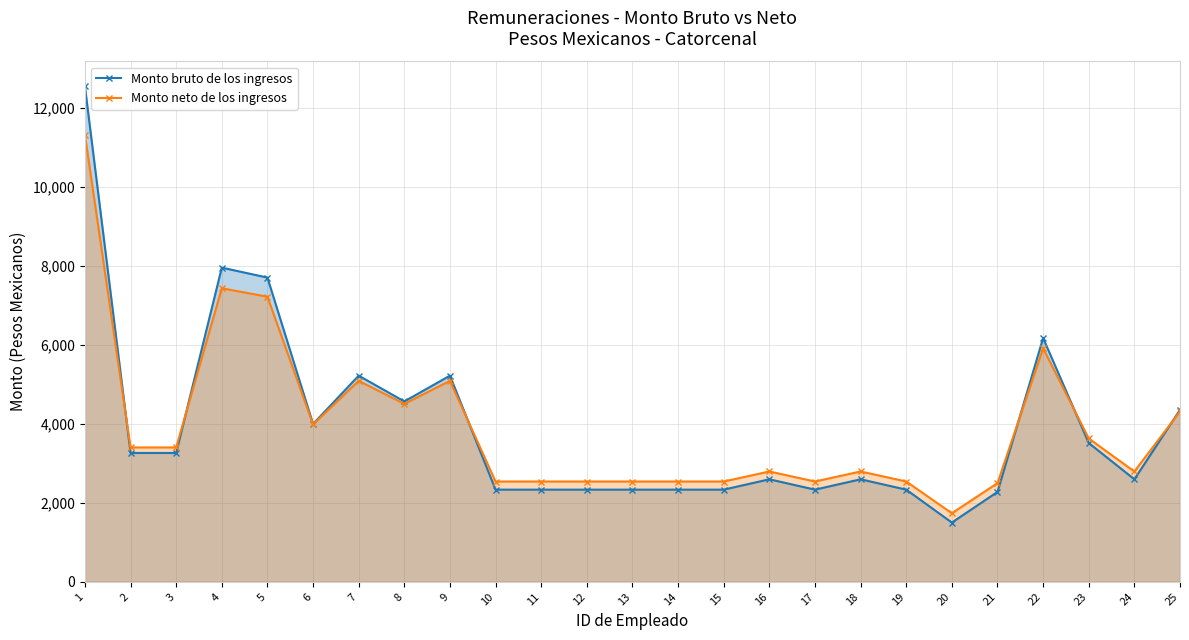

What is the difference between the maximum and minimum values in the Monto bruto de los ingresos series?

11053.4